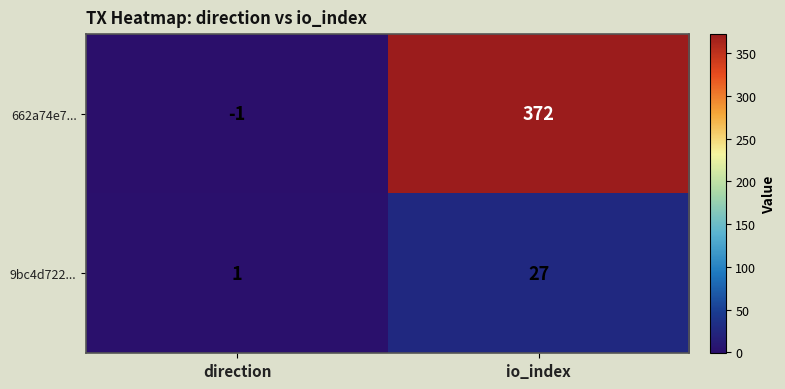

How many values in the 9bc4d722... series are below 27?

1